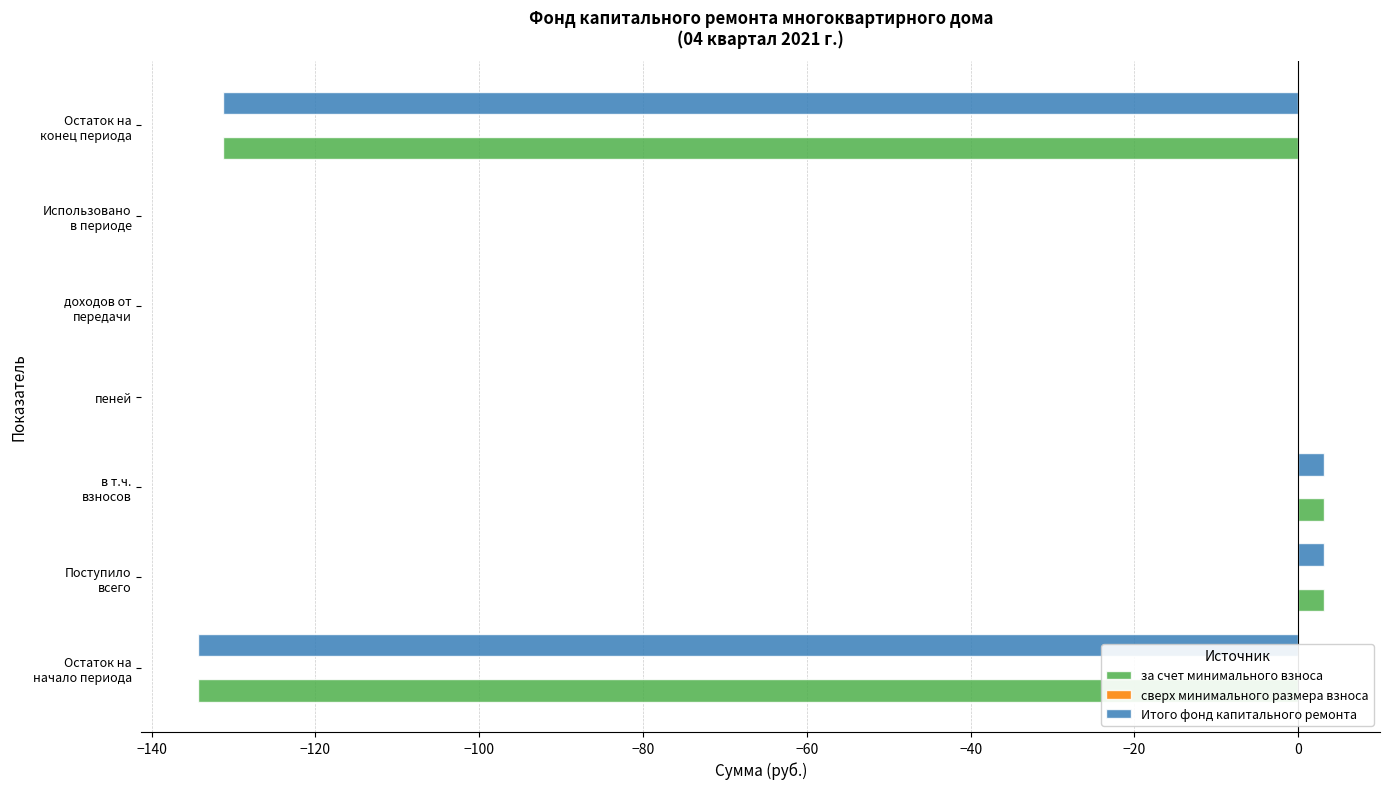

What is the sum of all Итого фонд капитального ремонта values?

-259.4